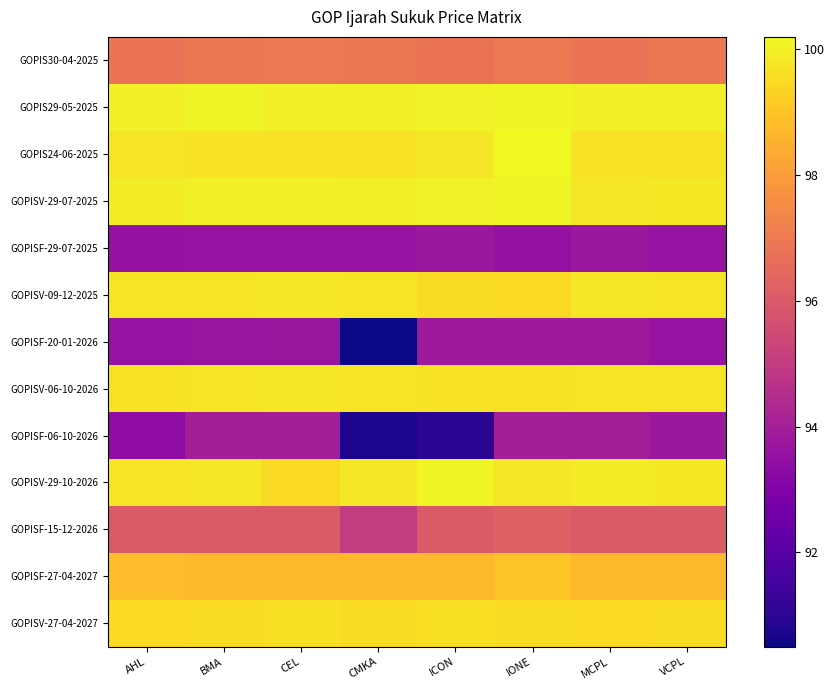

At IONE, list the series in order from smallest to largest.

GOPISF-29-07-2025, GOPISF-20-01-2026, GOPISF-06-10-2026, GOPISF-15-12-2026, GOPIS30-04-2025, GOPISF-27-04-2027, GOPISV-09-12-2025, GOPISV-27-04-2027, GOPISV-06-10-2026, GOPISV-29-10-2026, GOPIS29-05-2025, GOPISV-29-07-2025, GOPIS24-06-2025